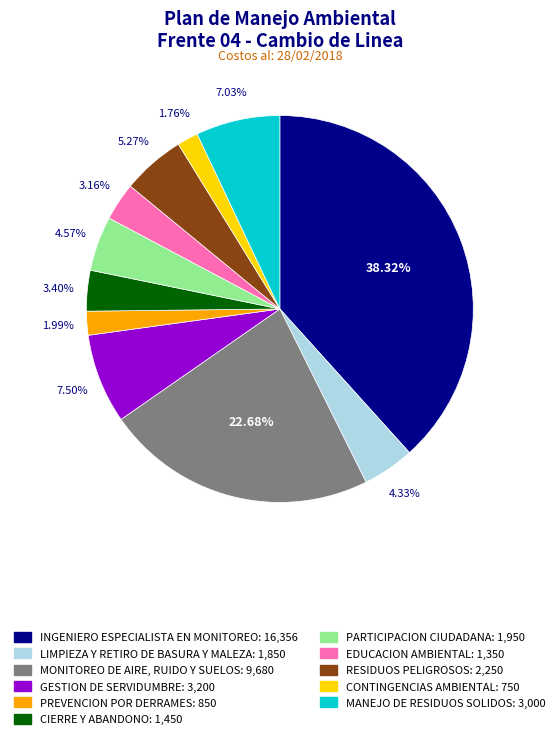

Count the number of slices in the pie.

11